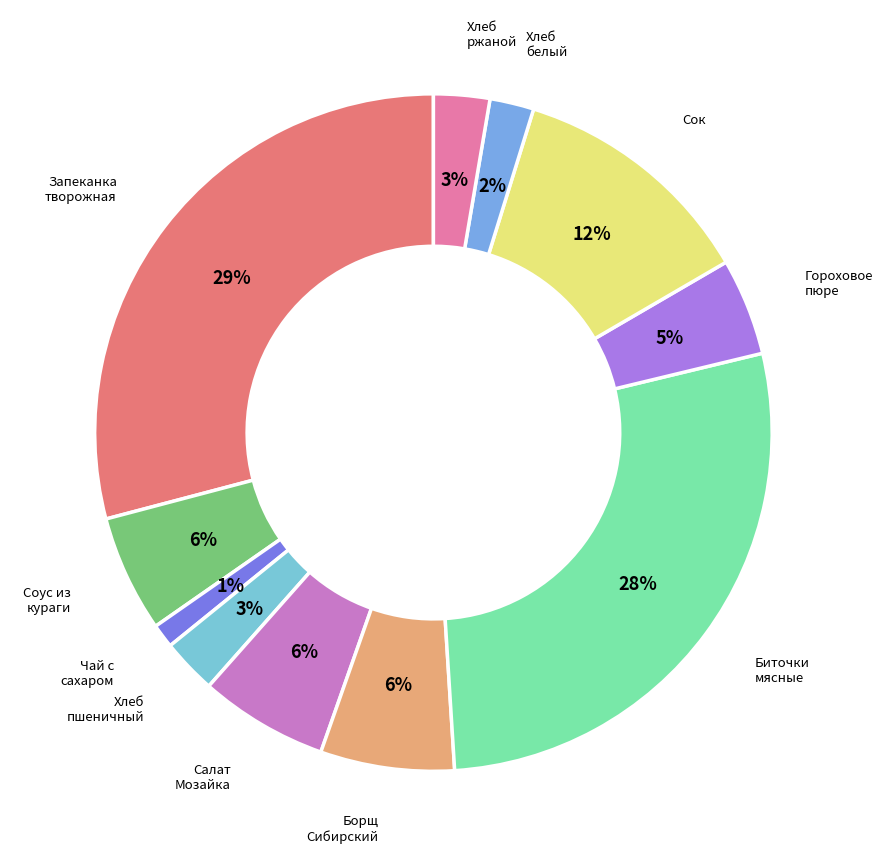

Is there any slice that represents more than half of the pie?

No